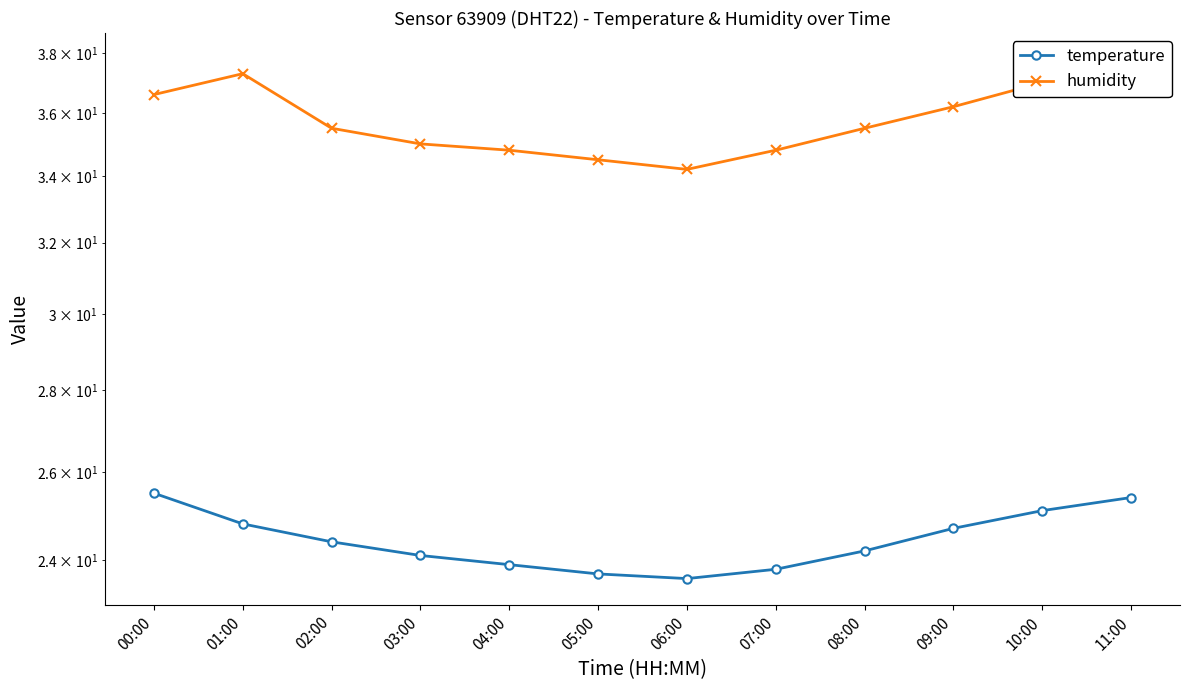

Where is the first local minimum for temperature?

06:00